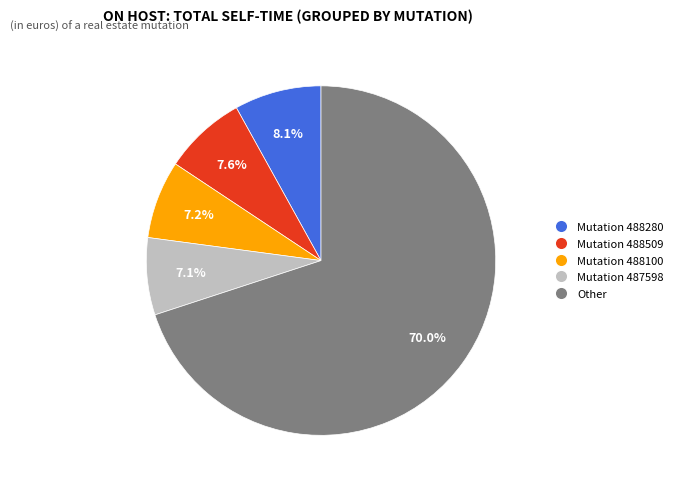

Does any single category account for the majority?

Yes